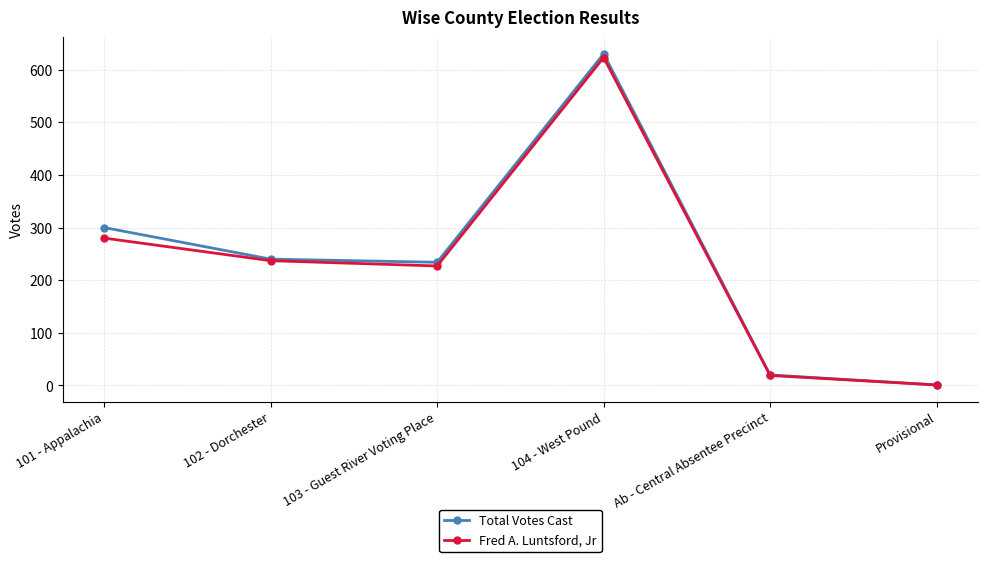

Reading right to left, transcribe all the data shown in this chart.

Total Votes Cast: 1	20	630	234	240	300
Fred A. Luntsford, Jr: 1	19	623	227	237	280